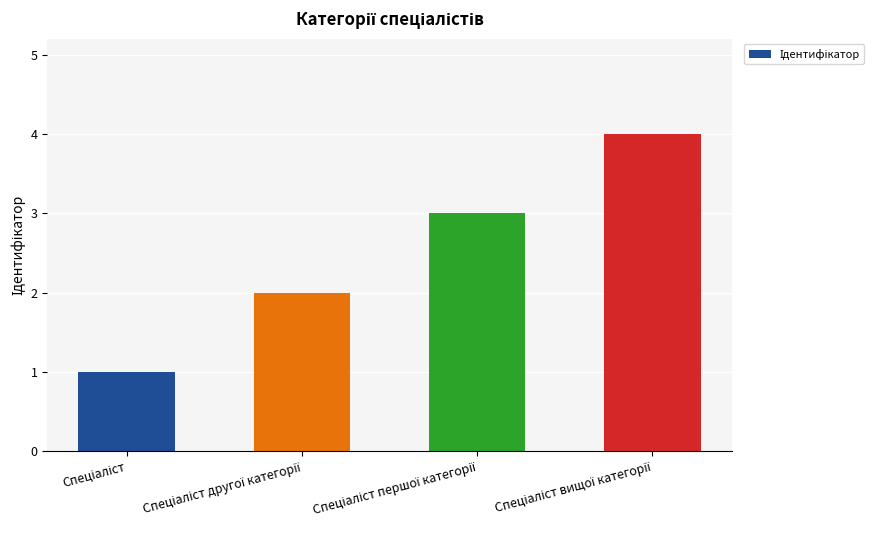

What is the greatest value displayed?

4